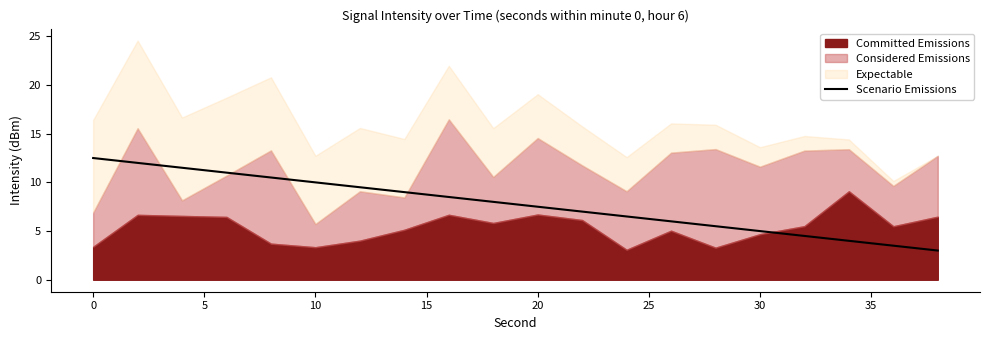

What is the maximum value for Scenario Emissions?

12.5